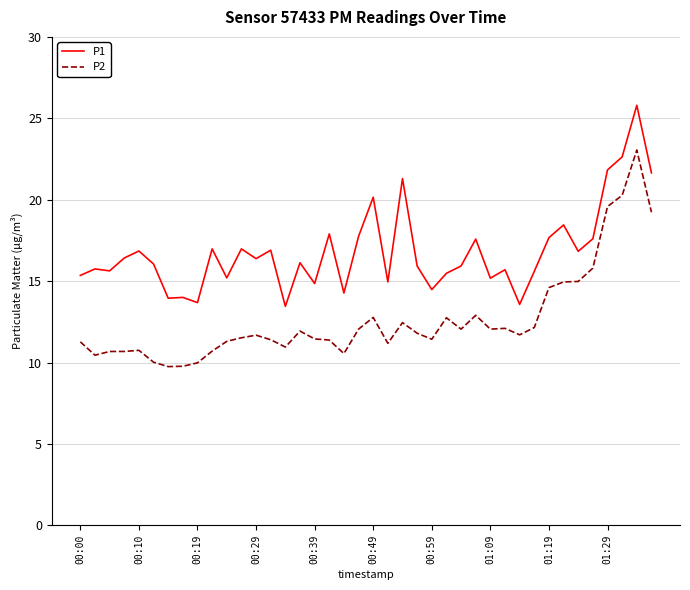

Rank the series by their average value, from highest to lowest.

P1, P2